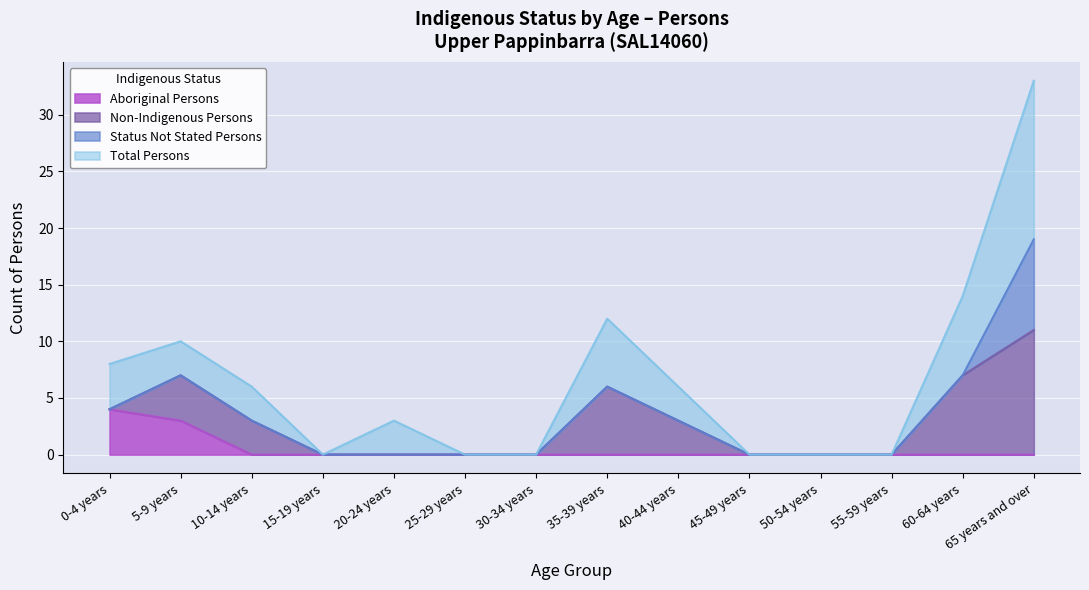

How many lines are shown in the chart?

4